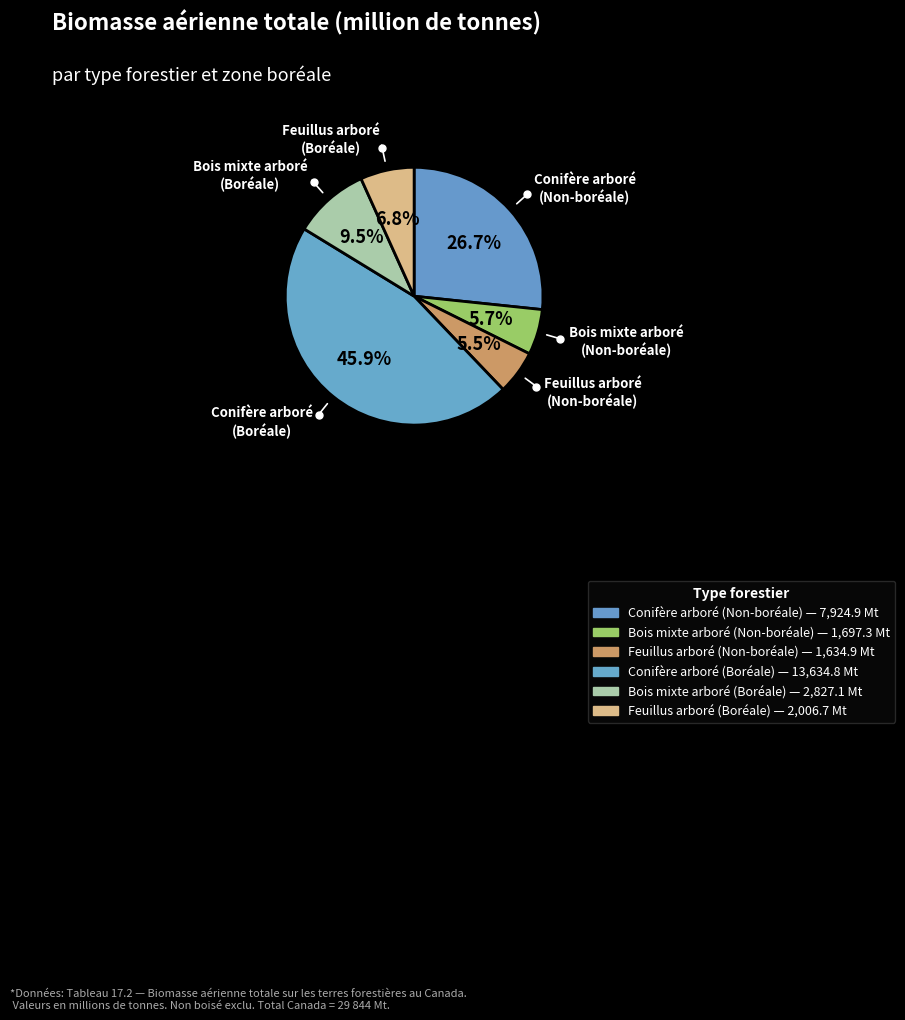

Count the number of slices in the pie.

6